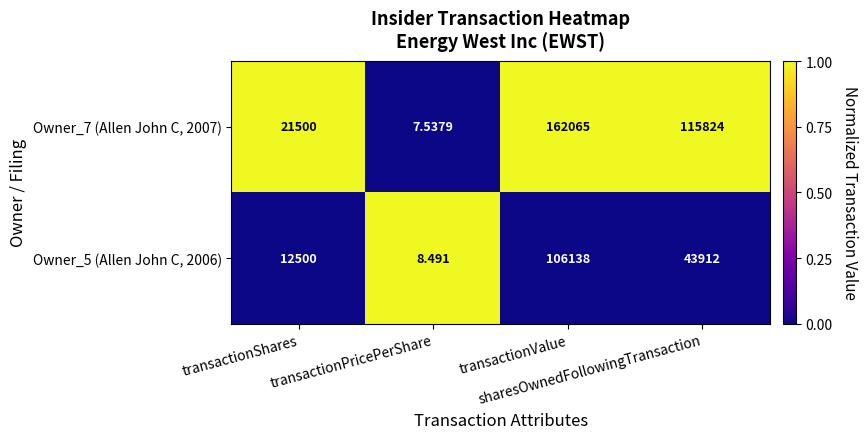

How many data points in Owner_7 (Allen John C, 2007) are less than 115824?

2